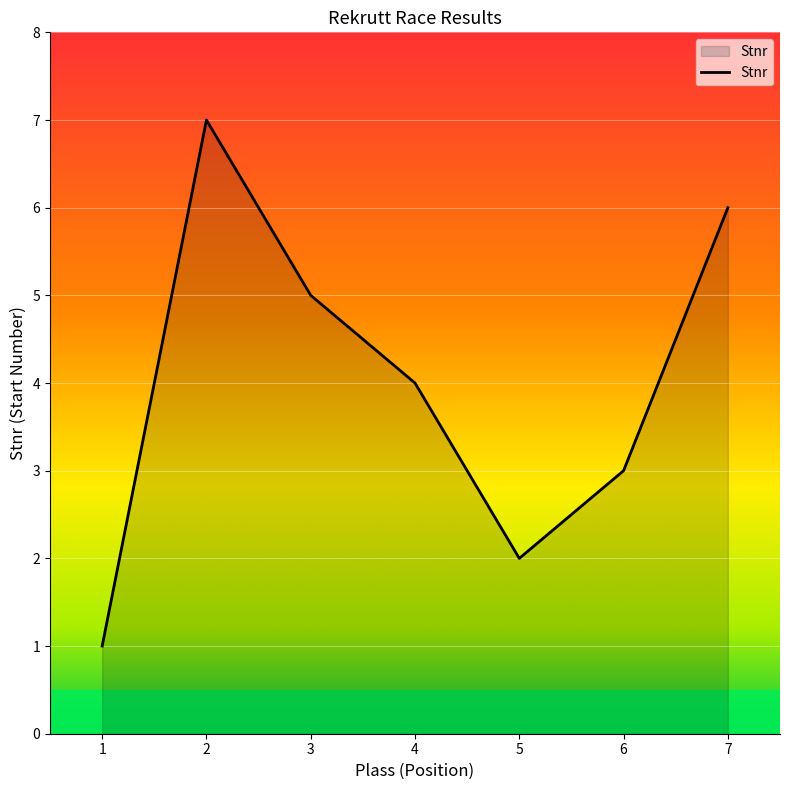

How many values are between 2 and 6?

5